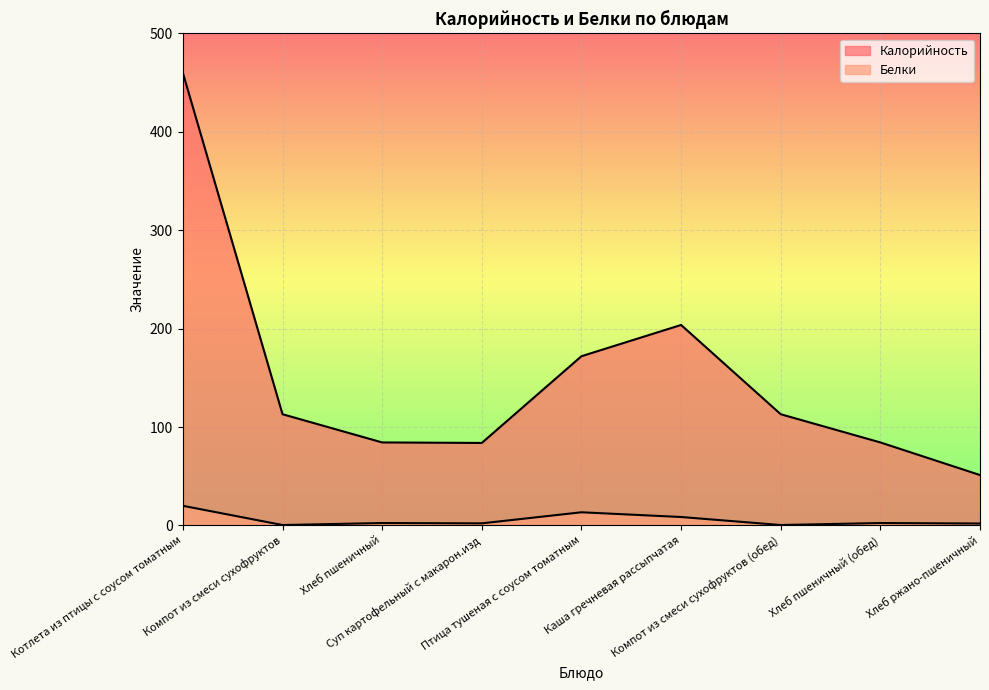

Where is the first local maximum for Калорийность?

Каша гречневая рассыпчатая